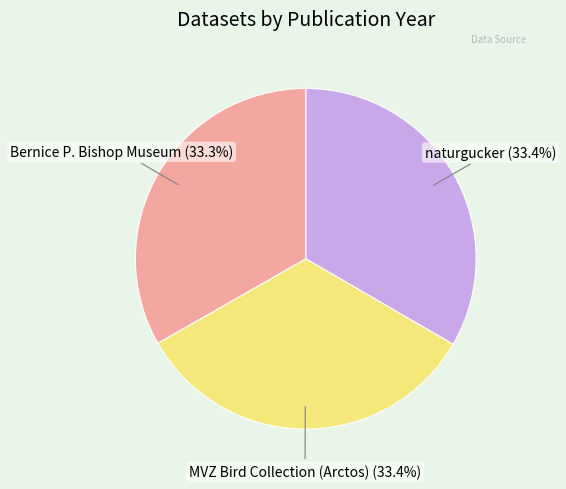

Is there any slice that represents more than half of the pie?

No